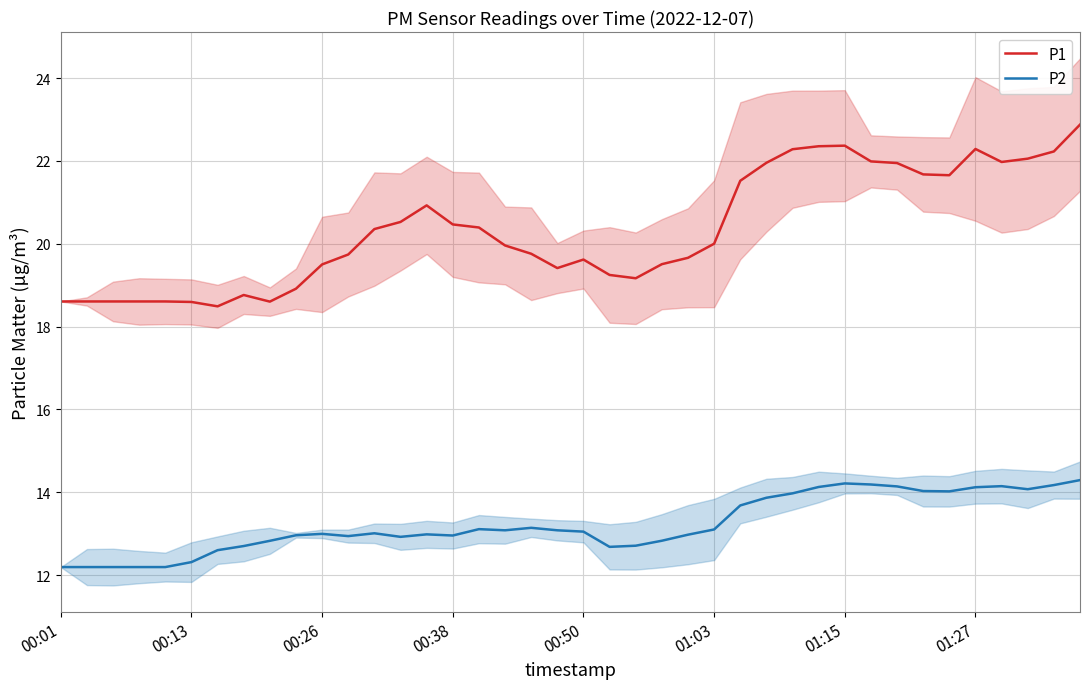

The value of P2 at 01:15 is 4.8. True or false?

False